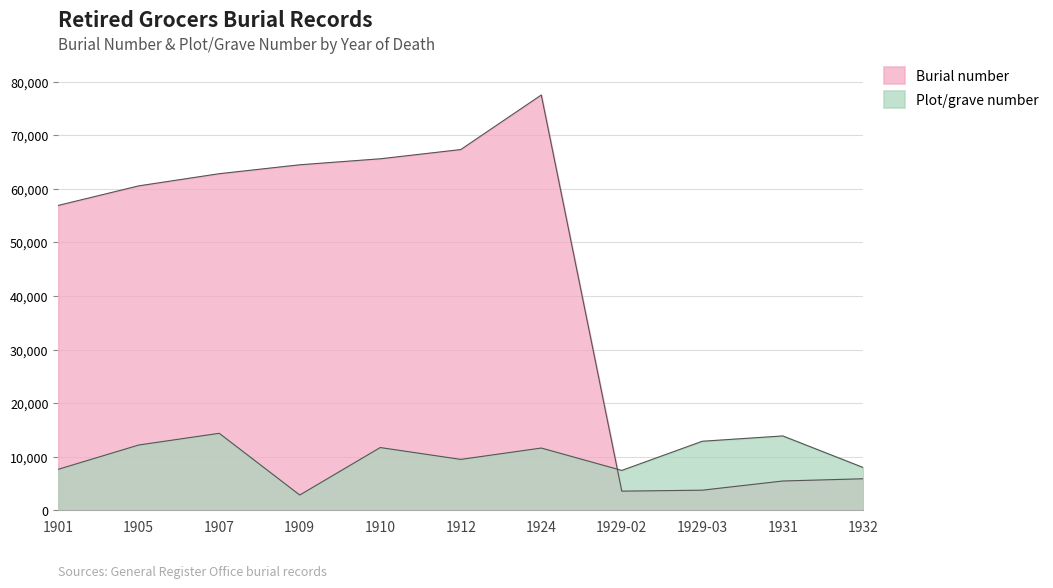

The value of Burial number at 1929-03 is 5746. True or false?

False